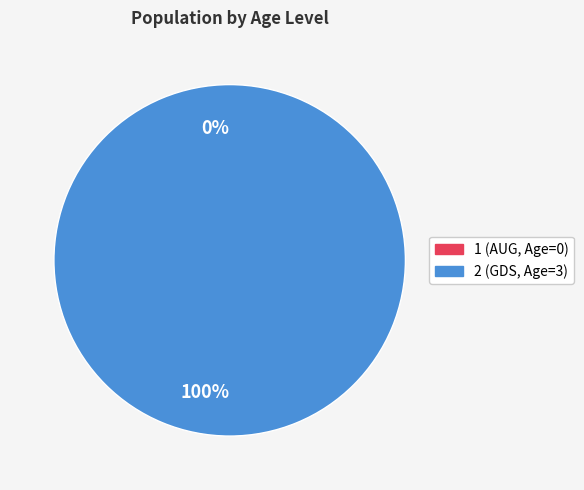

True or false: 1 accounts for 0% of the total.

True